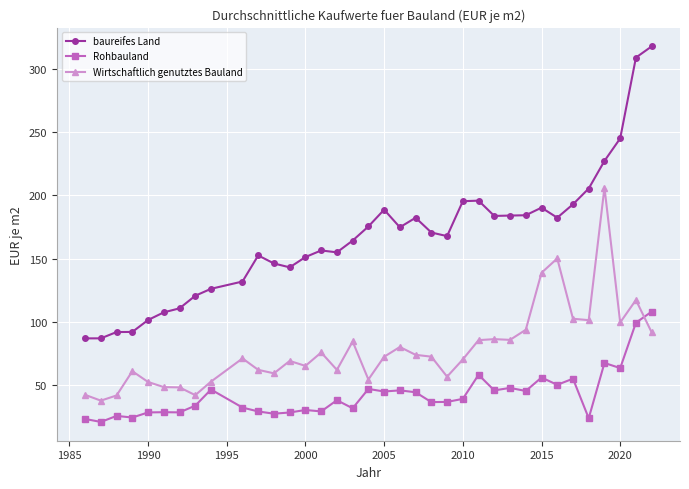

List the series in order of their peak value, lowest first.

Rohbauland, Wirtschaftlich genutztes Bauland, baureifes Land